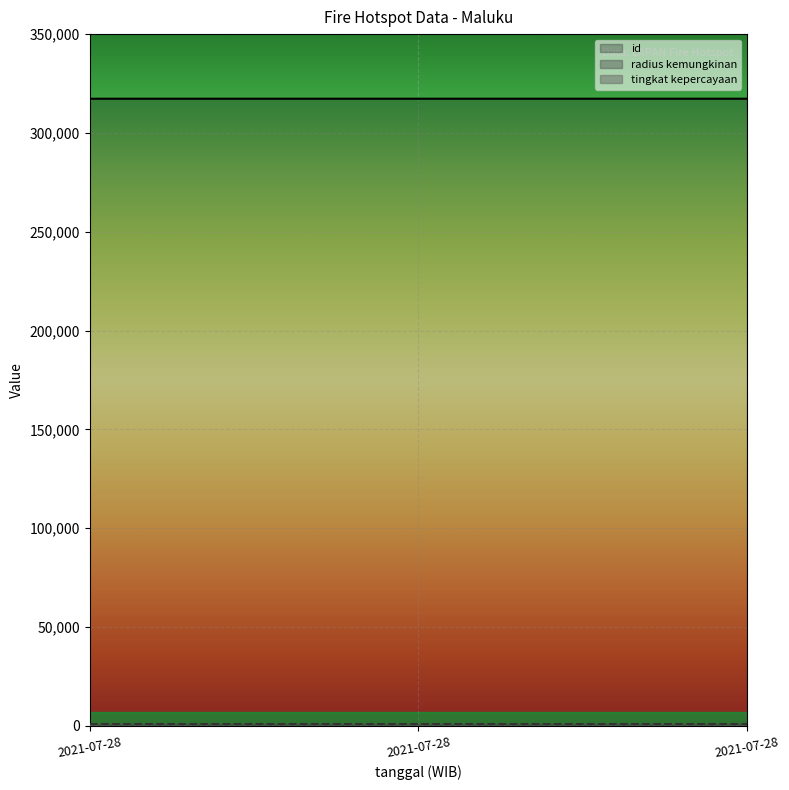

Does the chart display data point markers on the line(s)?

No